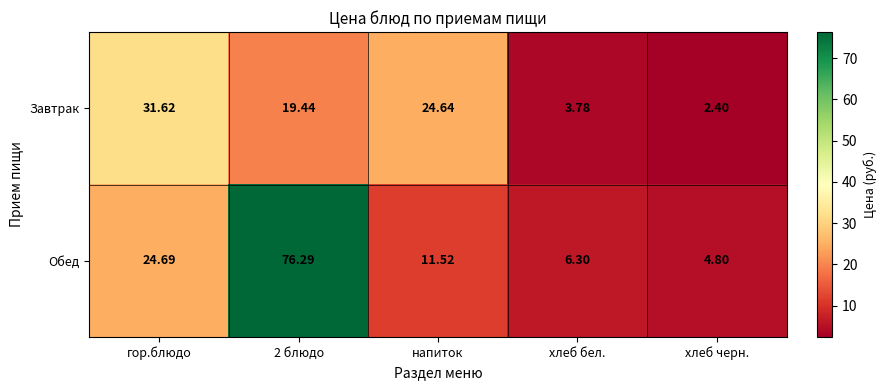

Rank the series by their maximum value, from lowest to highest.

Завтрак, Обед